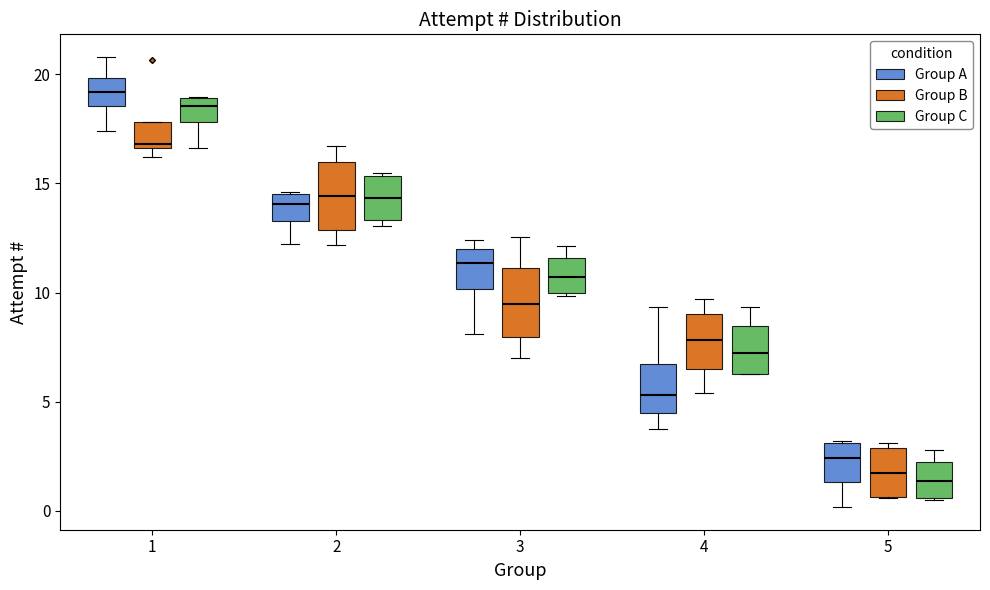

Where does the median line of the box for 3 (Group B) sit on the y-axis? The values are not printed on the chart, so give them approximately, as read against the axis.

9.5